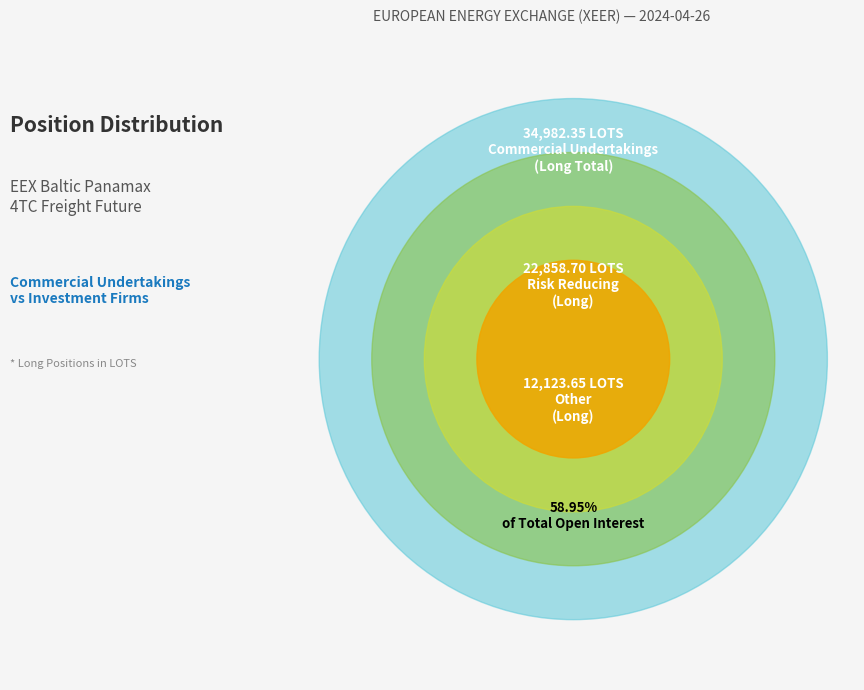

What percentage is NOT represented by Investment Firms
Long (Other)?

82.7%